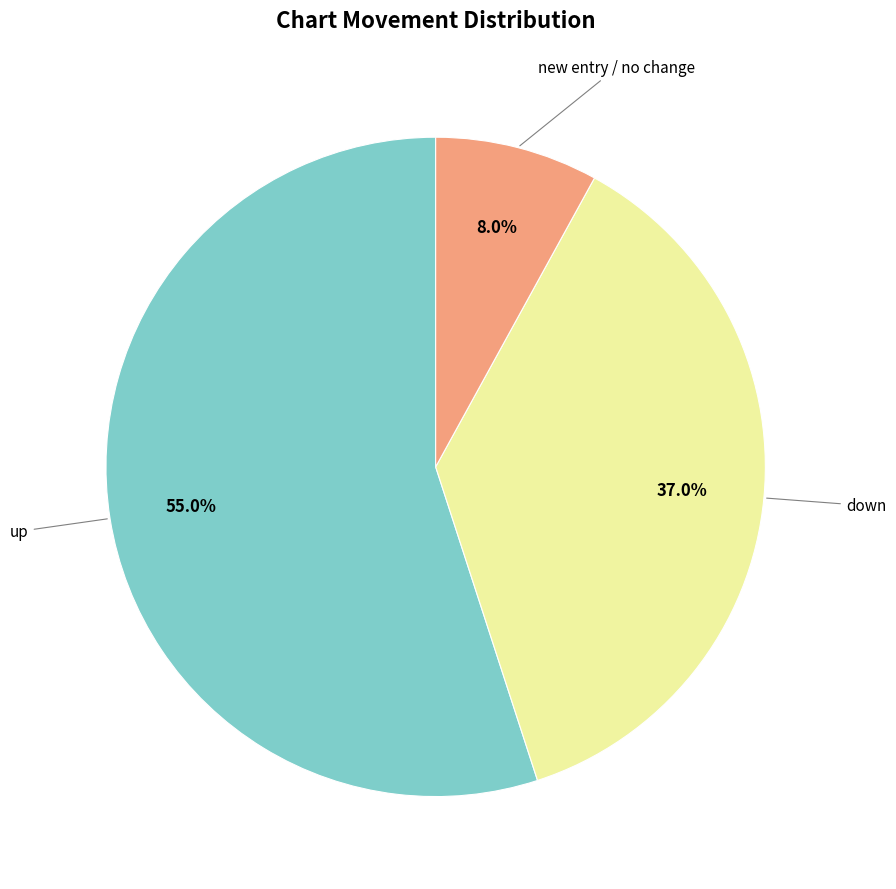

Does any single category account for the majority?

Yes